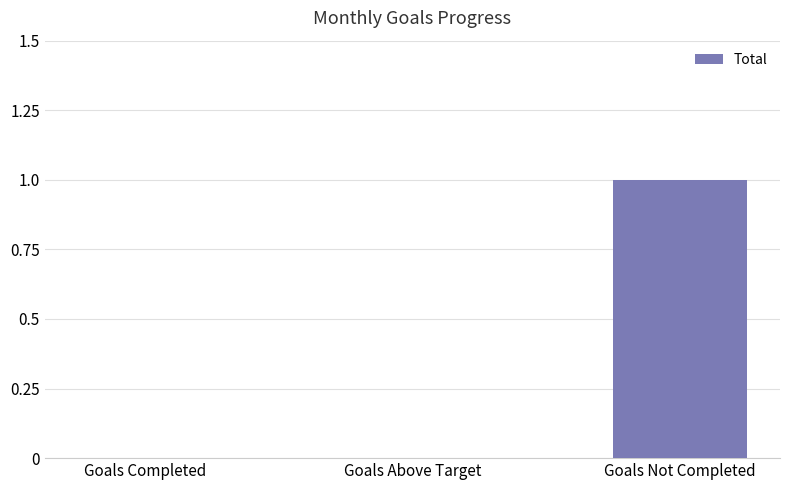

What is the change in value from Goals Above Target to Goals Not Completed?

+1